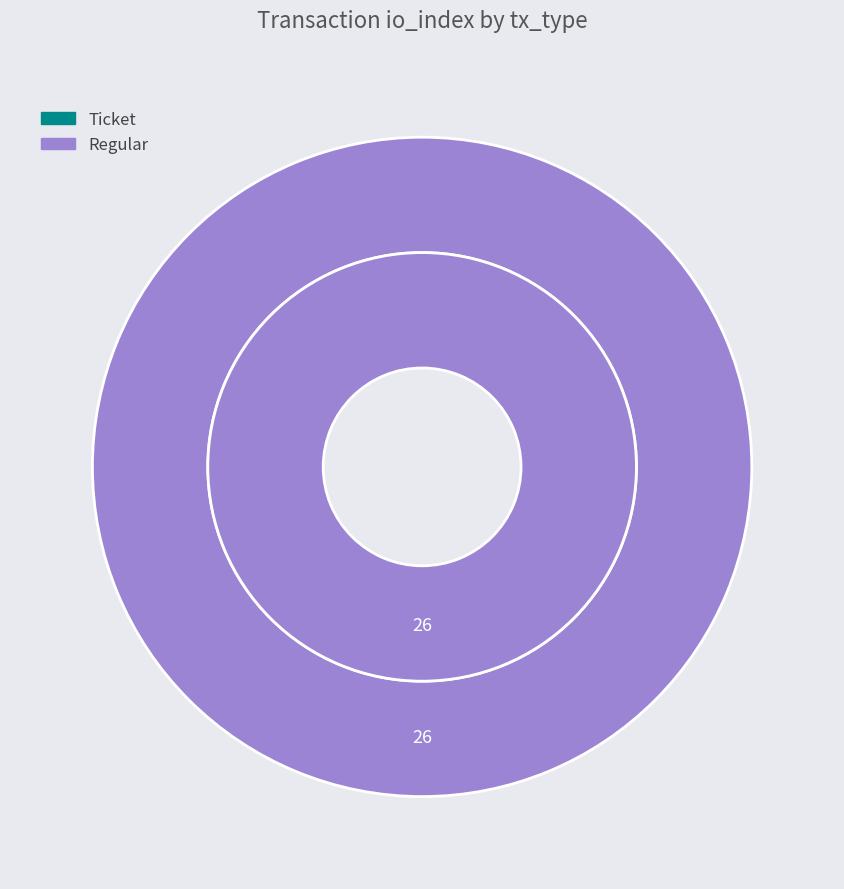

To the nearest percent, what is the difference between the largest and smallest slice percentages?

100%